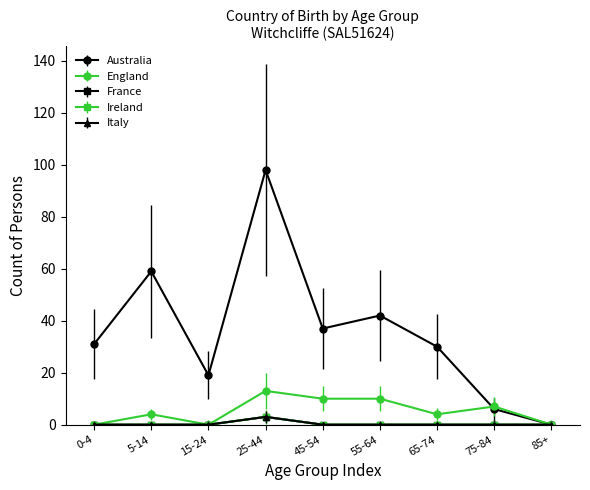

Does the chart have visible grid lines?

No